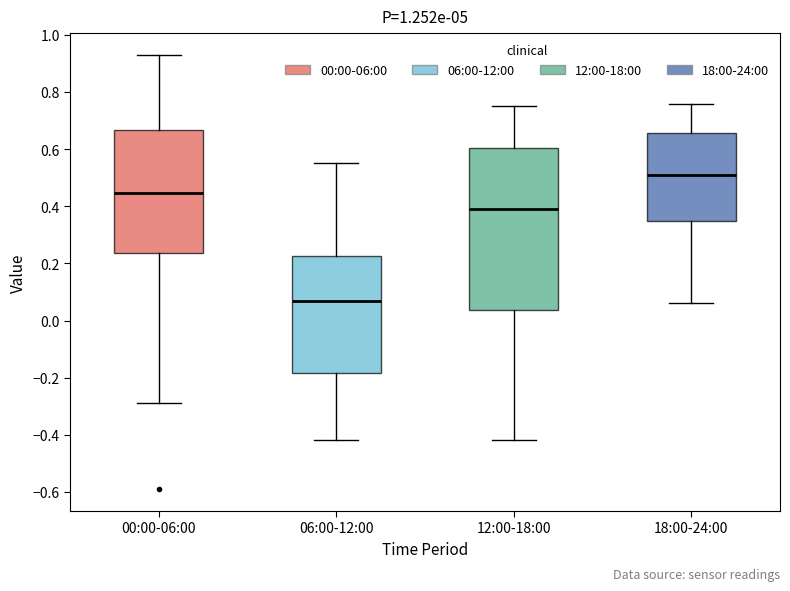

Reading left to right, transcribe this box plot: for each box, give where its median line is, the range the box spans, and where its two whiskers end, as read against the y-axis. The values are not printed on the chart, so give them approximately, as read against the axis.

00:00-06:00: median 0.44, box 0.24 to 0.66, whiskers -0.28 to 0.94
06:00-12:00: median 0.08, box -0.18 to 0.22, whiskers -0.42 to 0.56
12:00-18:00: median 0.40, box 0.04 to 0.60, whiskers -0.42 to 0.76
18:00-24:00: median 0.52, box 0.34 to 0.66, whiskers 0.06 to 0.76